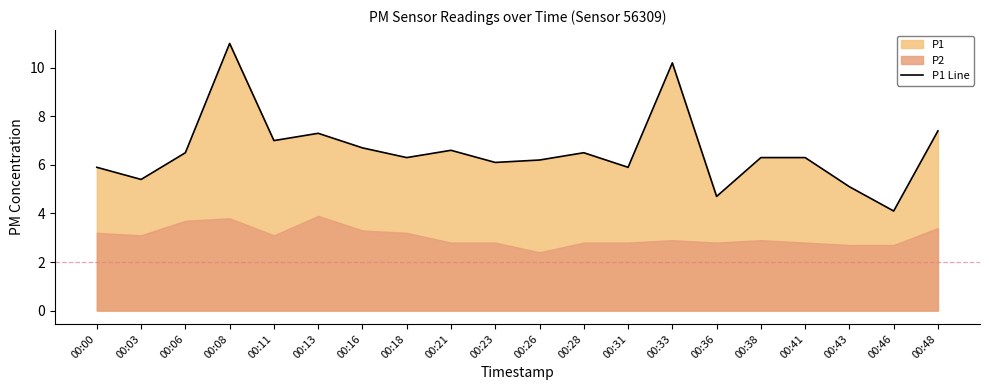

What is the change in value from 00:03 to 00:13?

+1.9